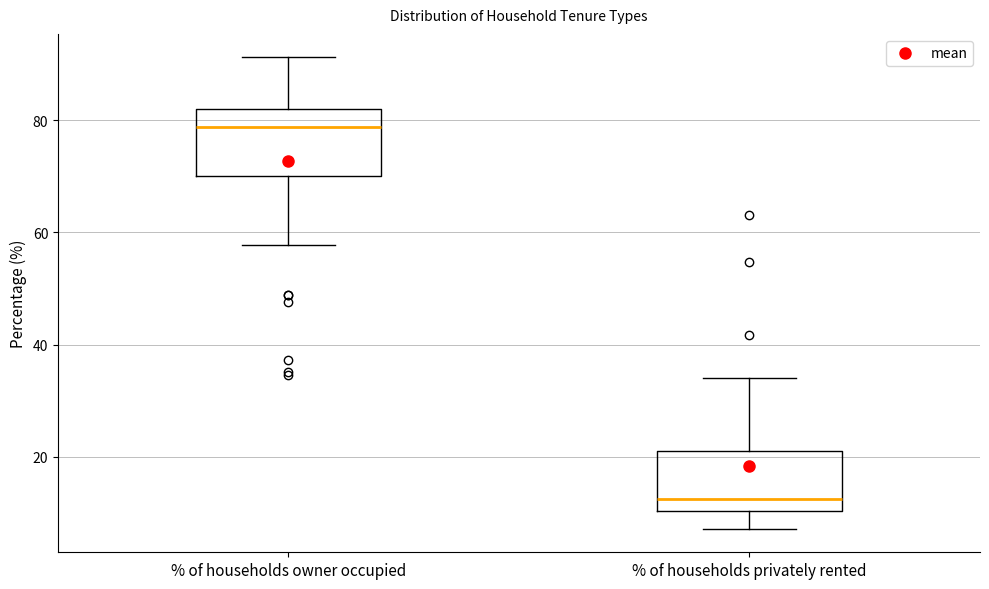

Which box has the highest median line?

% of households owner occupied